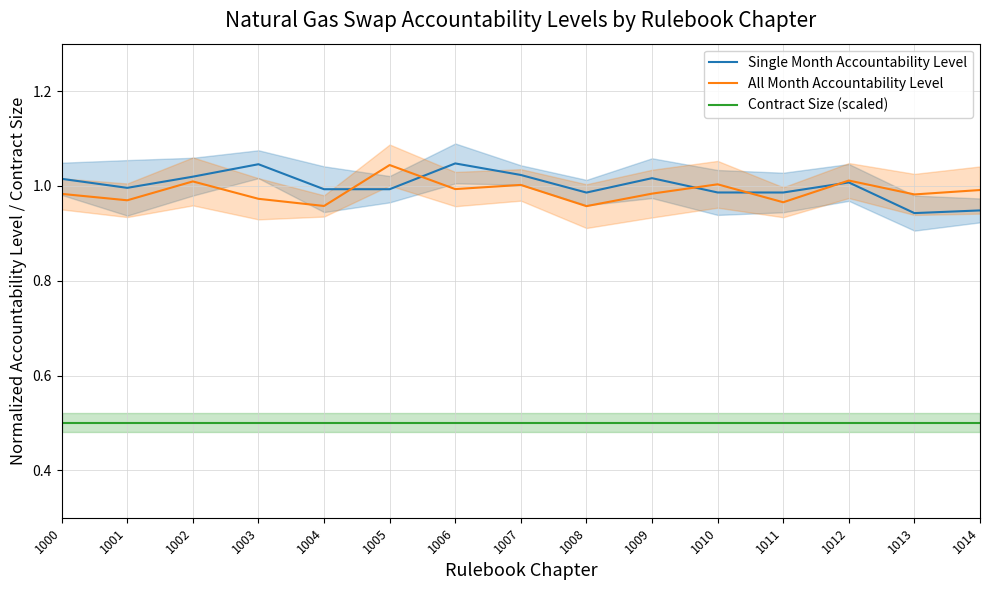

Is the value of Single Month Accountability Level at 1012 greater than the value of All Month Accountability Level at 1005?

No